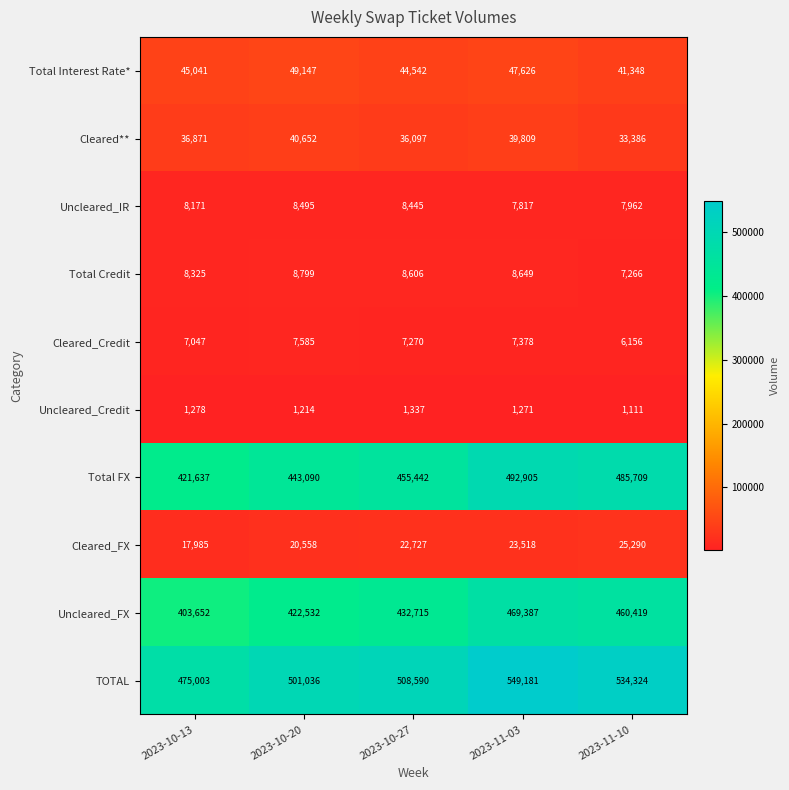

True or false: Total FX has a value of 244487 at 2023-10-20.

False